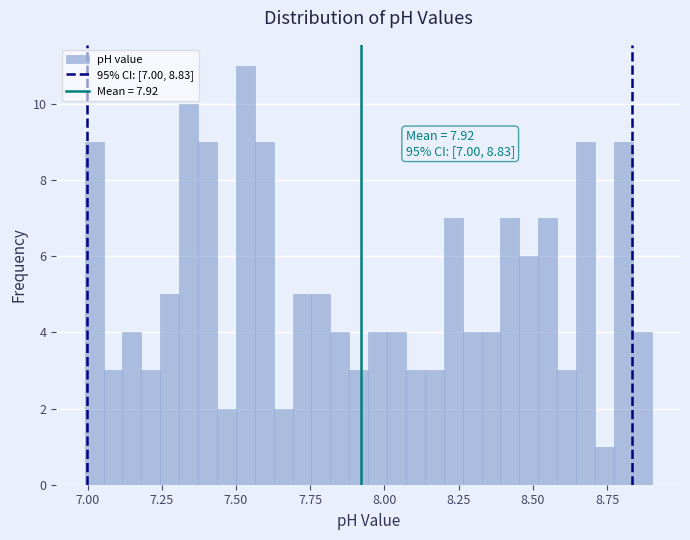

Around what value on the x-axis is the tallest bar? Give the approximate position of its centre, as read against the axis.

7.55